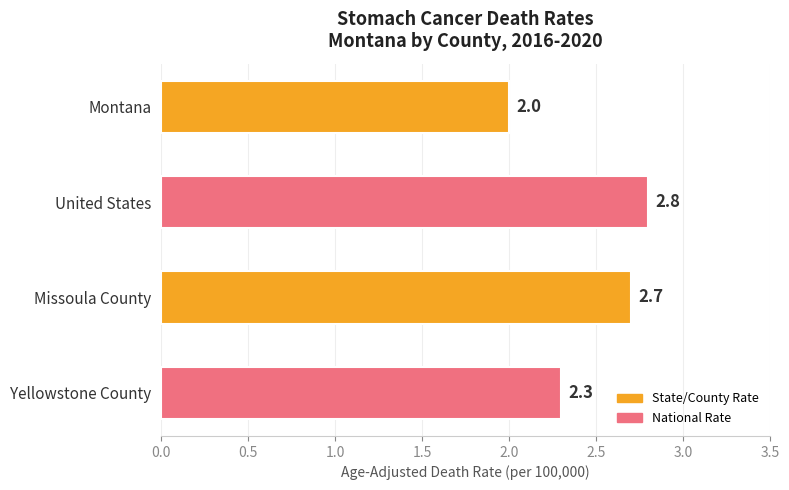

Rank the categories by value from highest to lowest.

United States, Missoula County, Yellowstone County, Montana